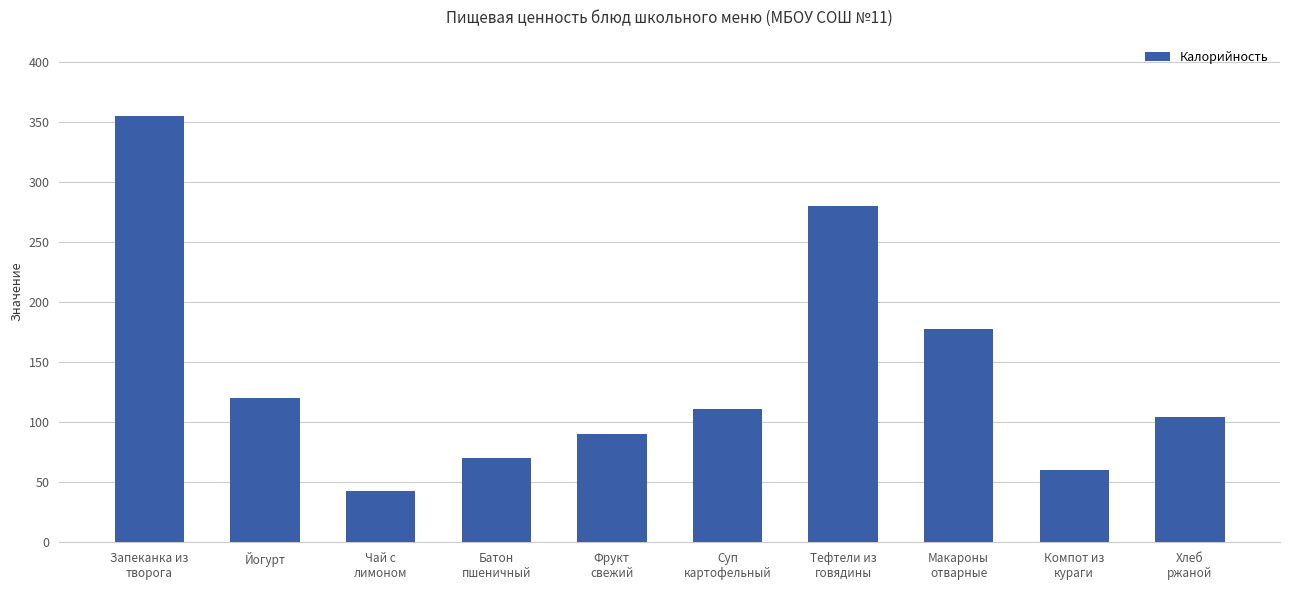

Which has a higher value, Тефтели из
говядины or Чай с
лимоном?

Тефтели из
говядины